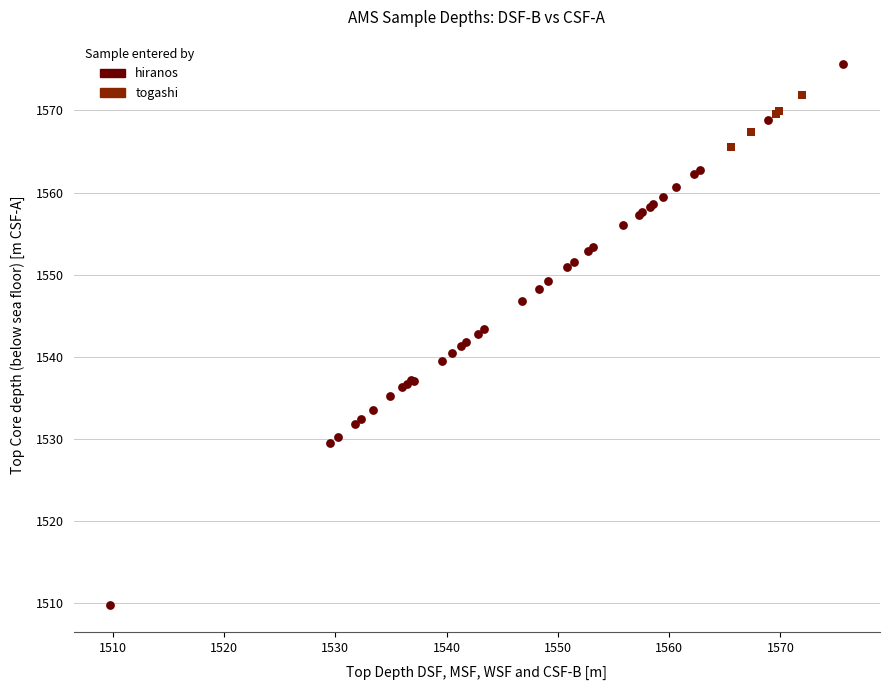

Which series contains the lowest Y value?

hiranos